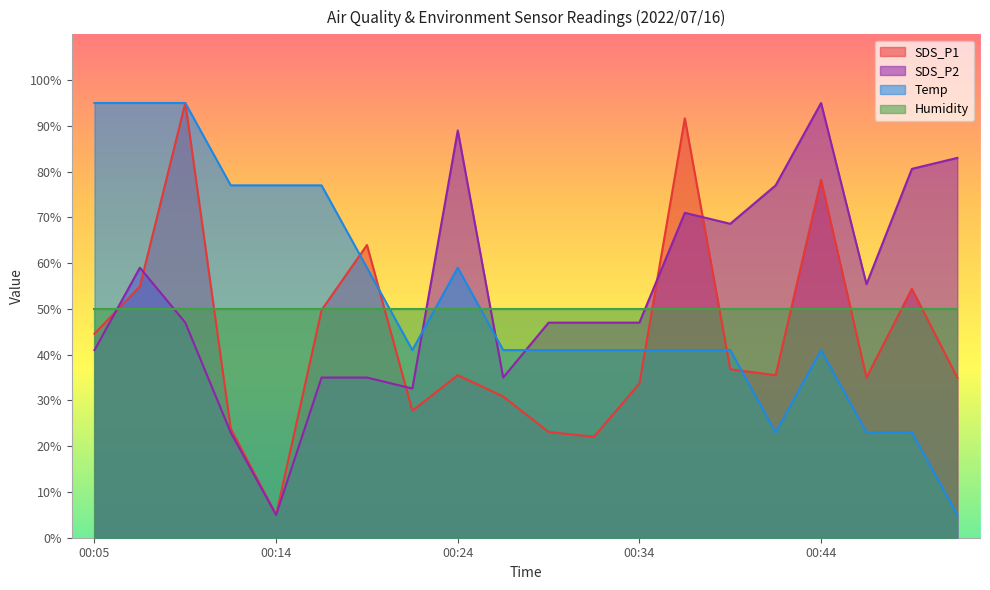

Which series has the widest spread of values?

SDS_P1